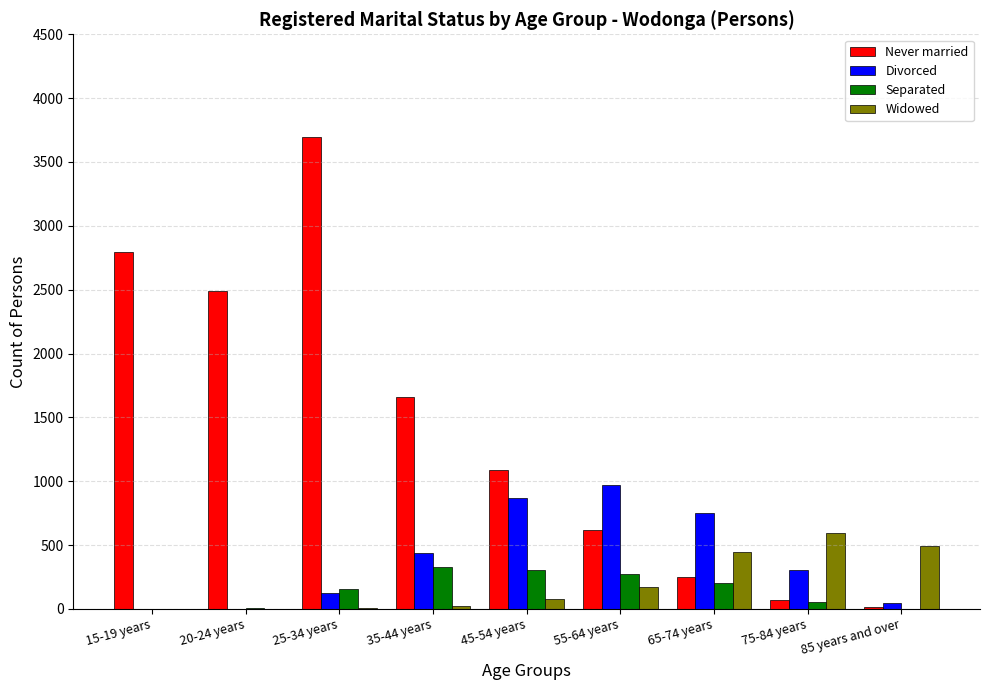

Is the value of Widowed at 20-24 years greater than the value of Never married at 15-19 years?

No